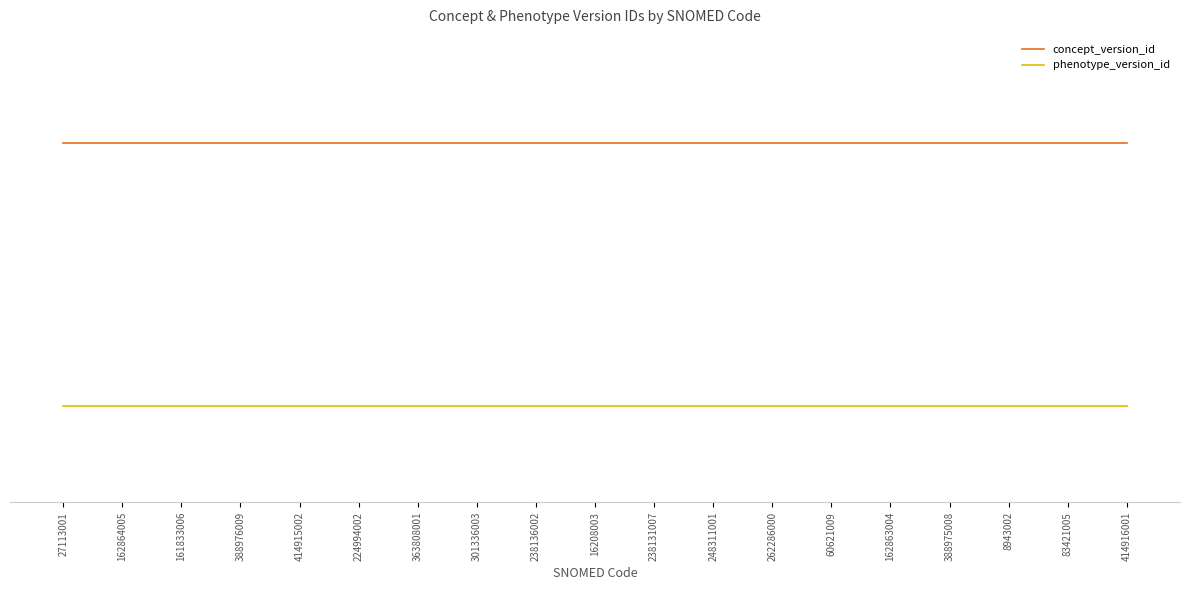

What is the spread (max minus min) of values at 161833006?

4842